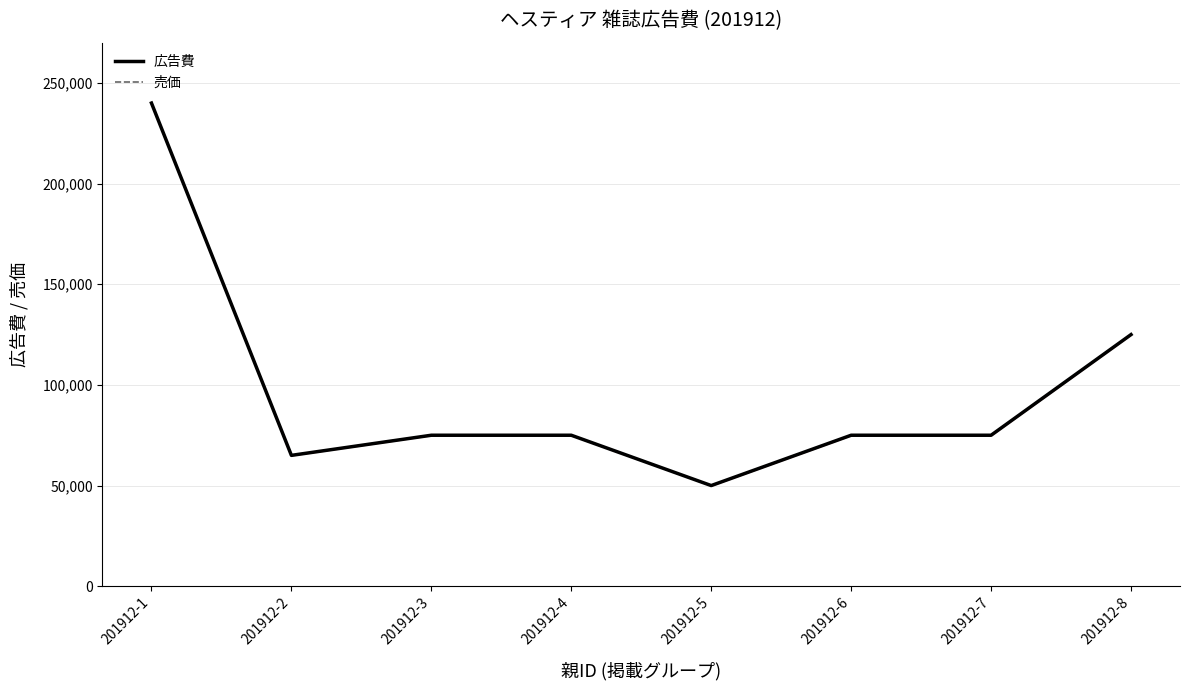

How many values in the 広告費 series exceed 75000?

2